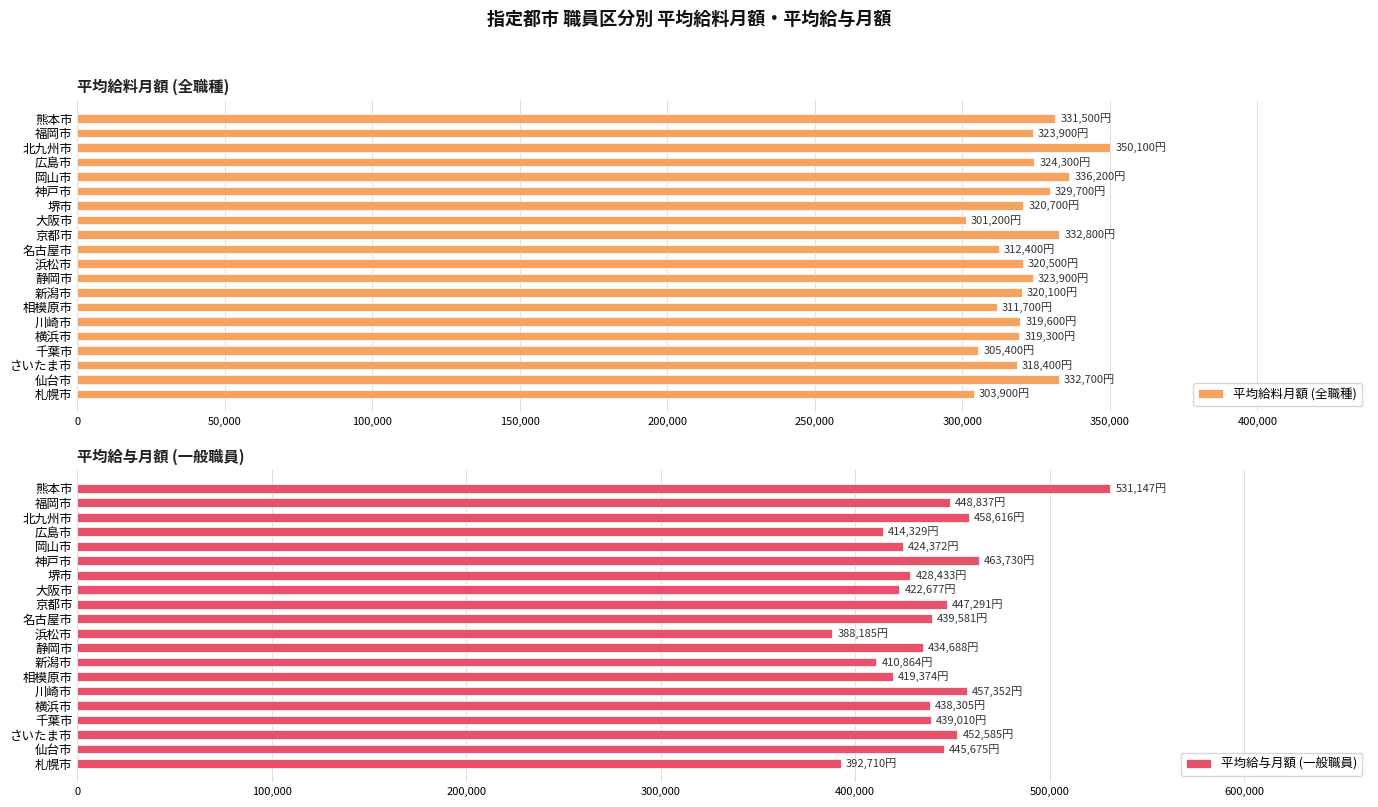

What is the difference between the second highest and minimum values in the 平均給与月額 (一般職員) series?

75545